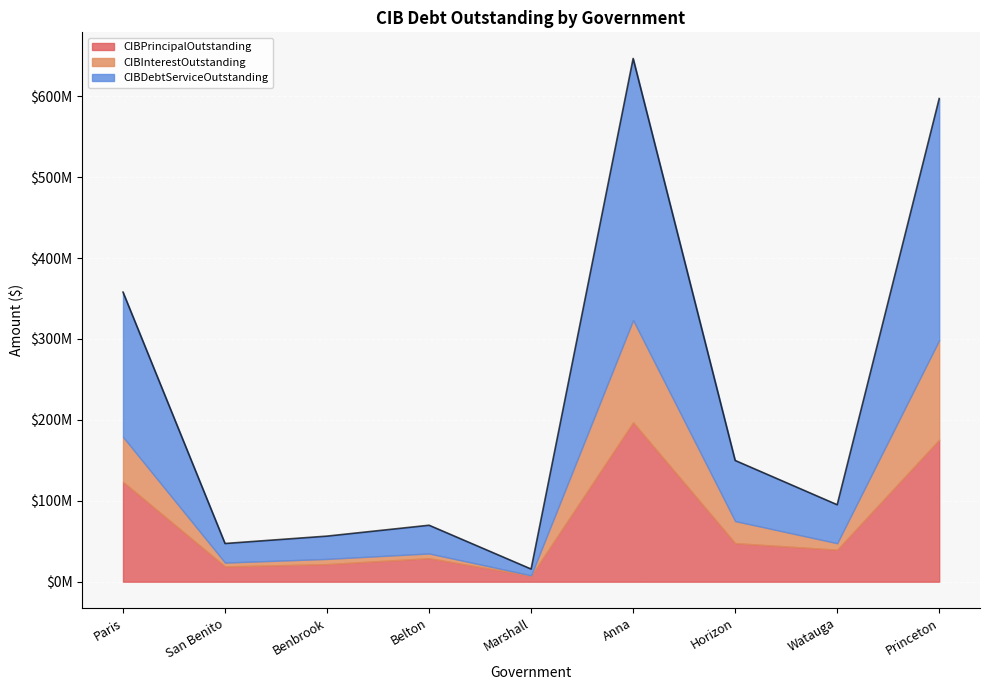

Rank the series by their maximum value, from lowest to highest.

CIBInterestOutstanding, CIBPrincipalOutstanding, CIBDebtServiceOutstanding